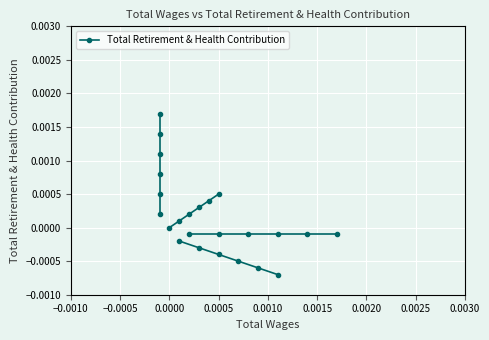

What is the label of the 1st point from the left?

−0.0010